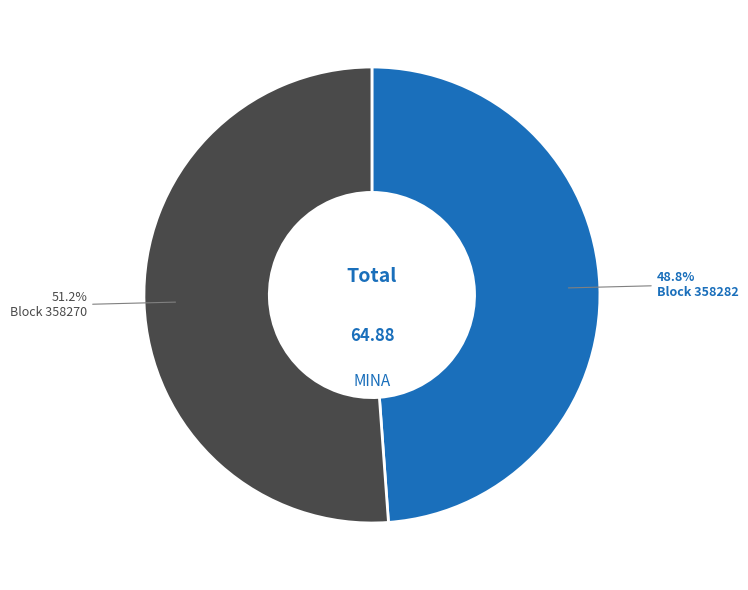

How many slices are in this pie chart?

2